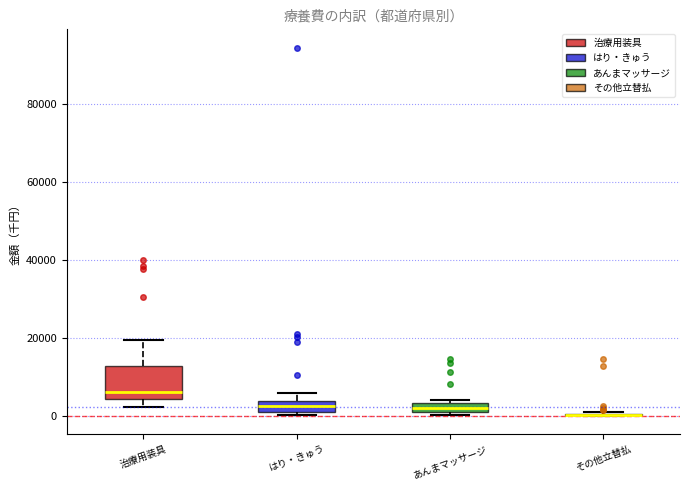

Where is the upper edge of the box for あんまマッサージ on the y-axis? The values are not printed on the chart, so give them approximately, as read against the axis.

4000